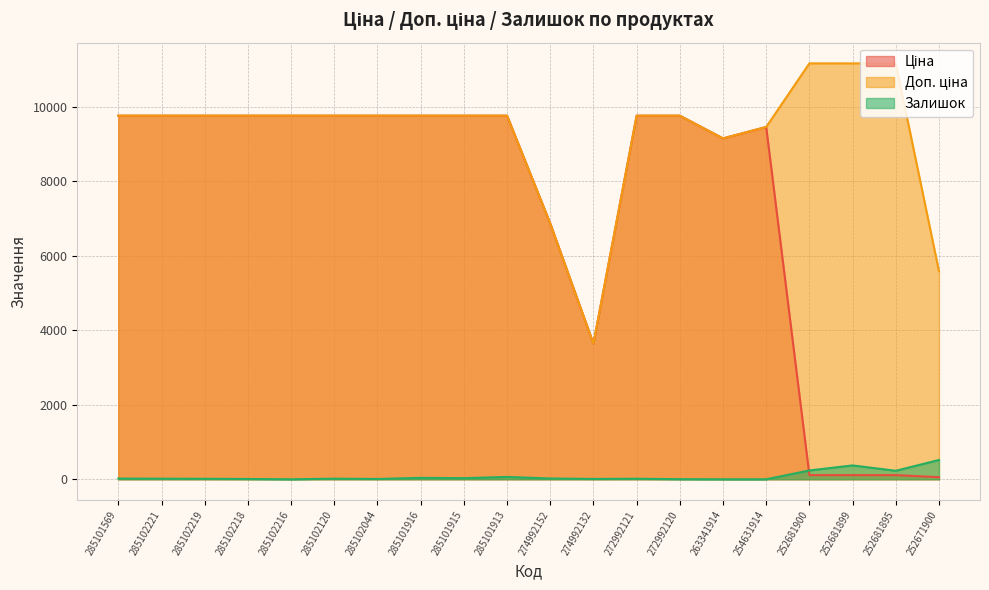

What is the sum of the Залишок values at 254631914 and 252681899?

372.0